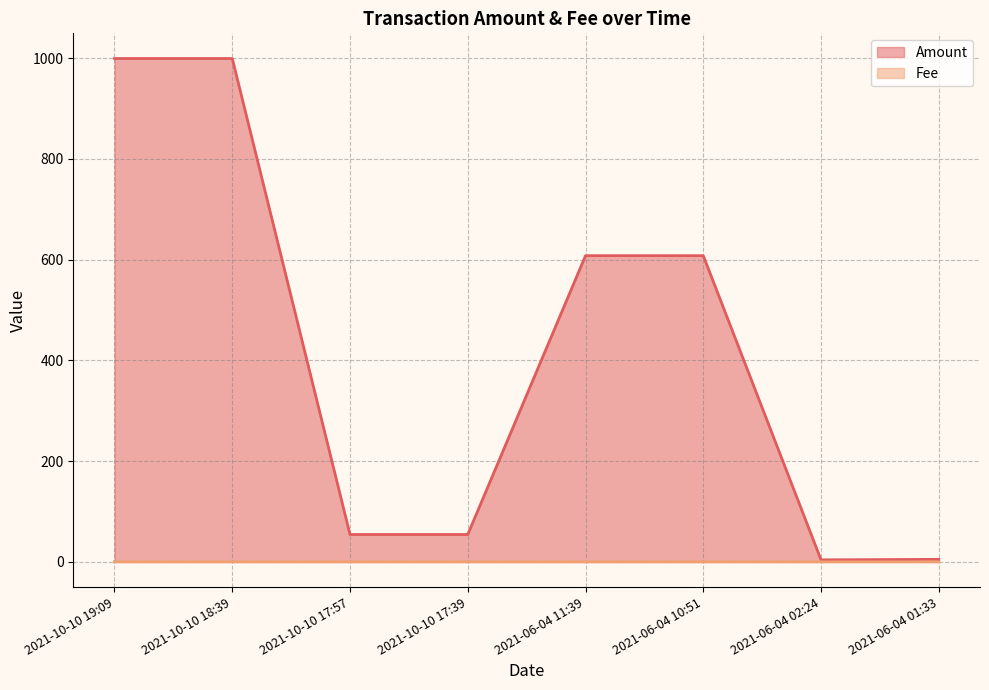

How many lines are shown in the chart?

2